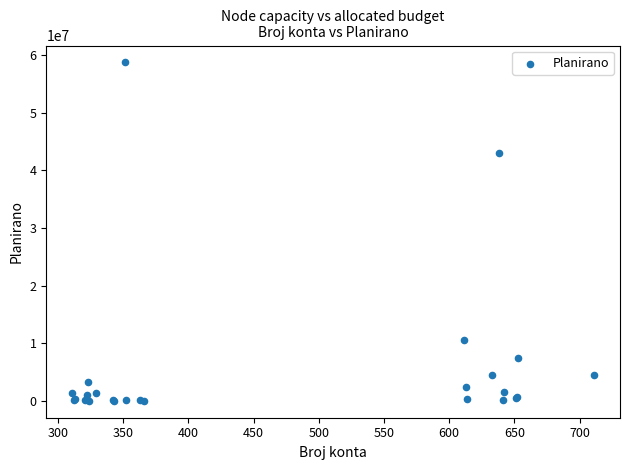

What Y value in the scatter plot is closest to 29364500?

43000000